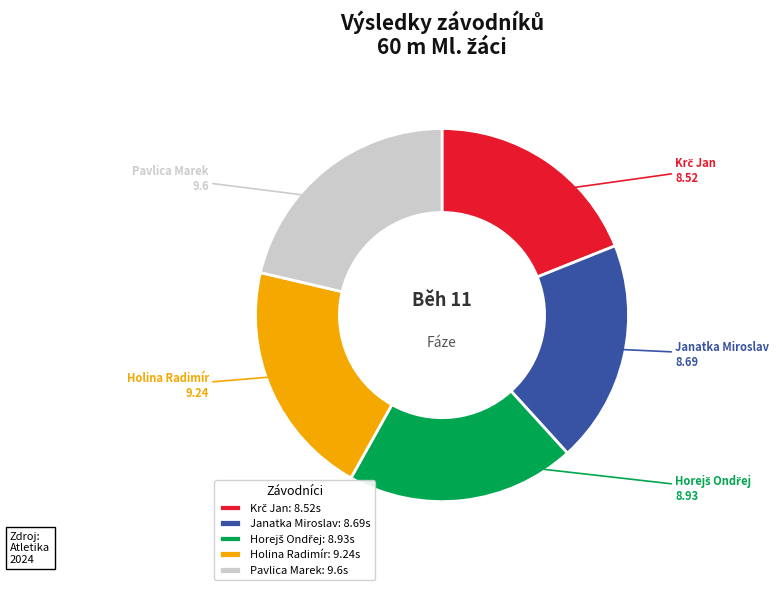

The Holina Radimír slice represents 21% of the pie. True or false?

True